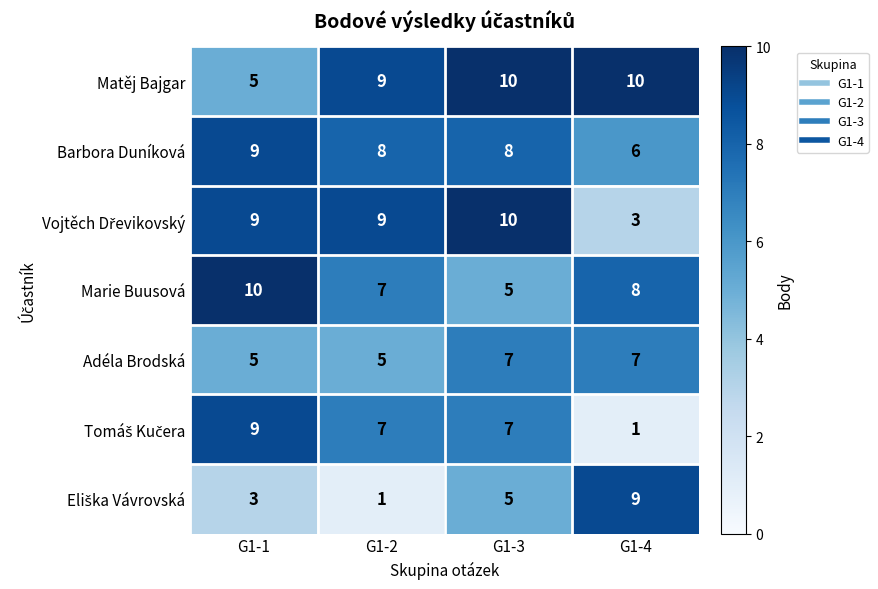

The value of Adéla Brodská at G1-4 is 7. True or false?

True